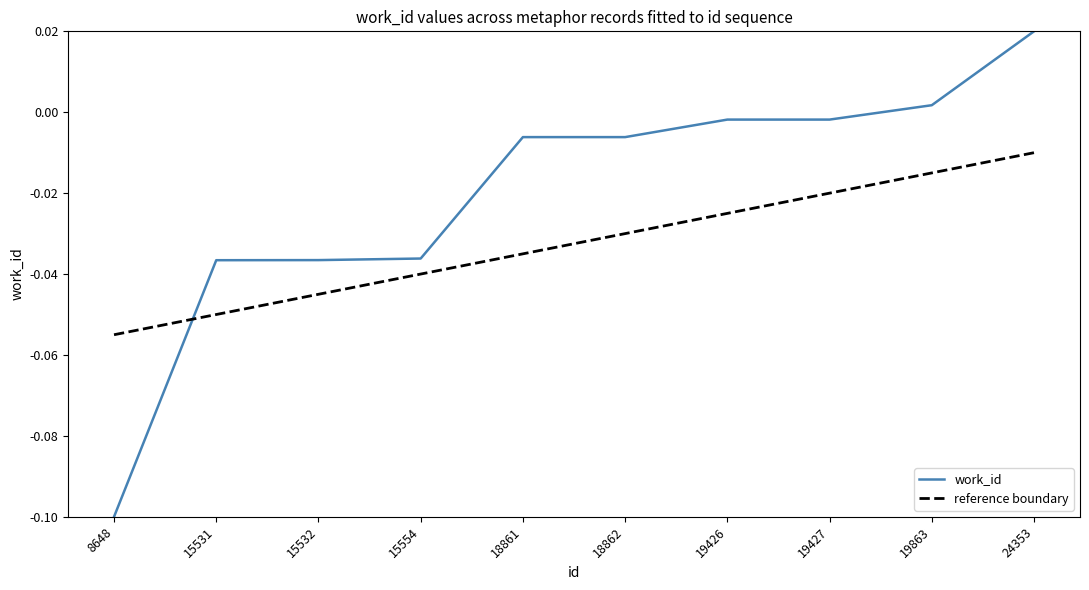

Which series ends up on top after the final intersection of work_id and reference boundary?

work_id